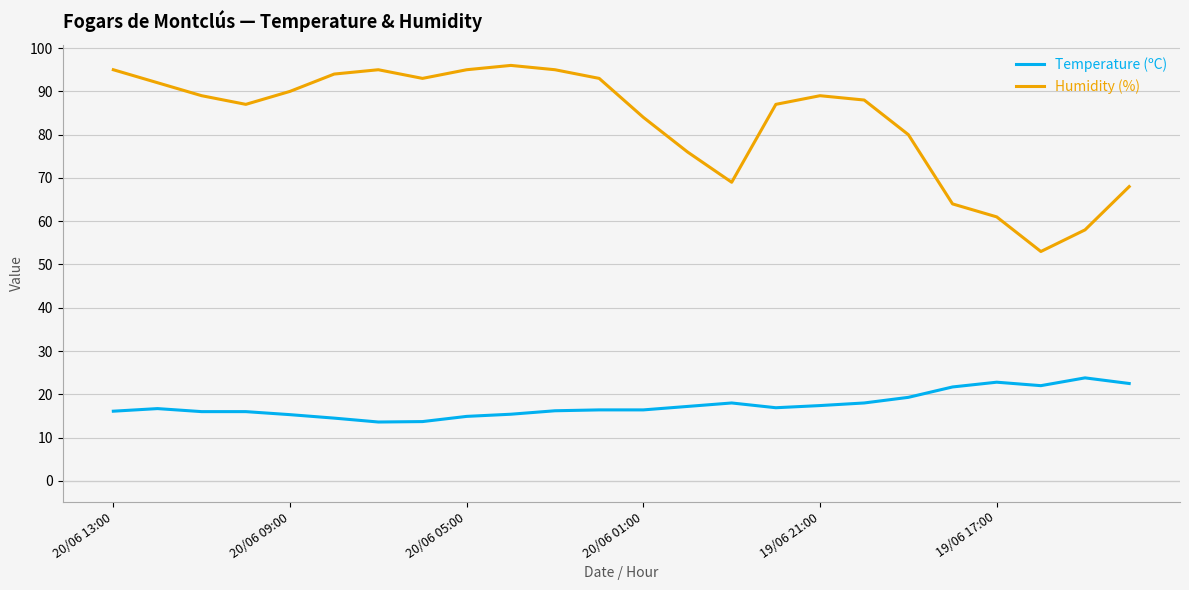

Which series has the largest range (max minus min)?

Humidity (%)